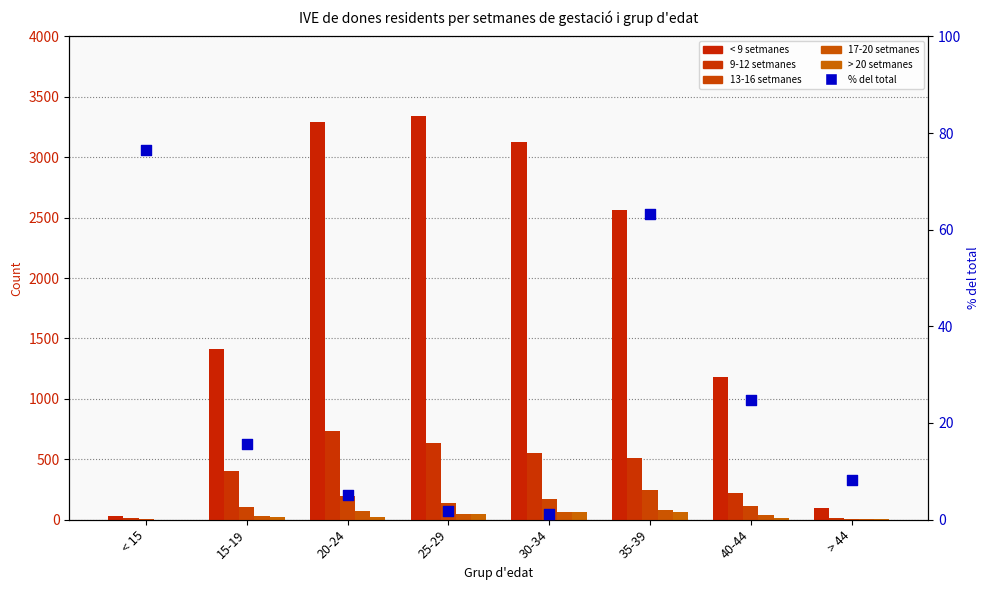

Which series reaches the minimum Y coordinate?

> 20 setmanes